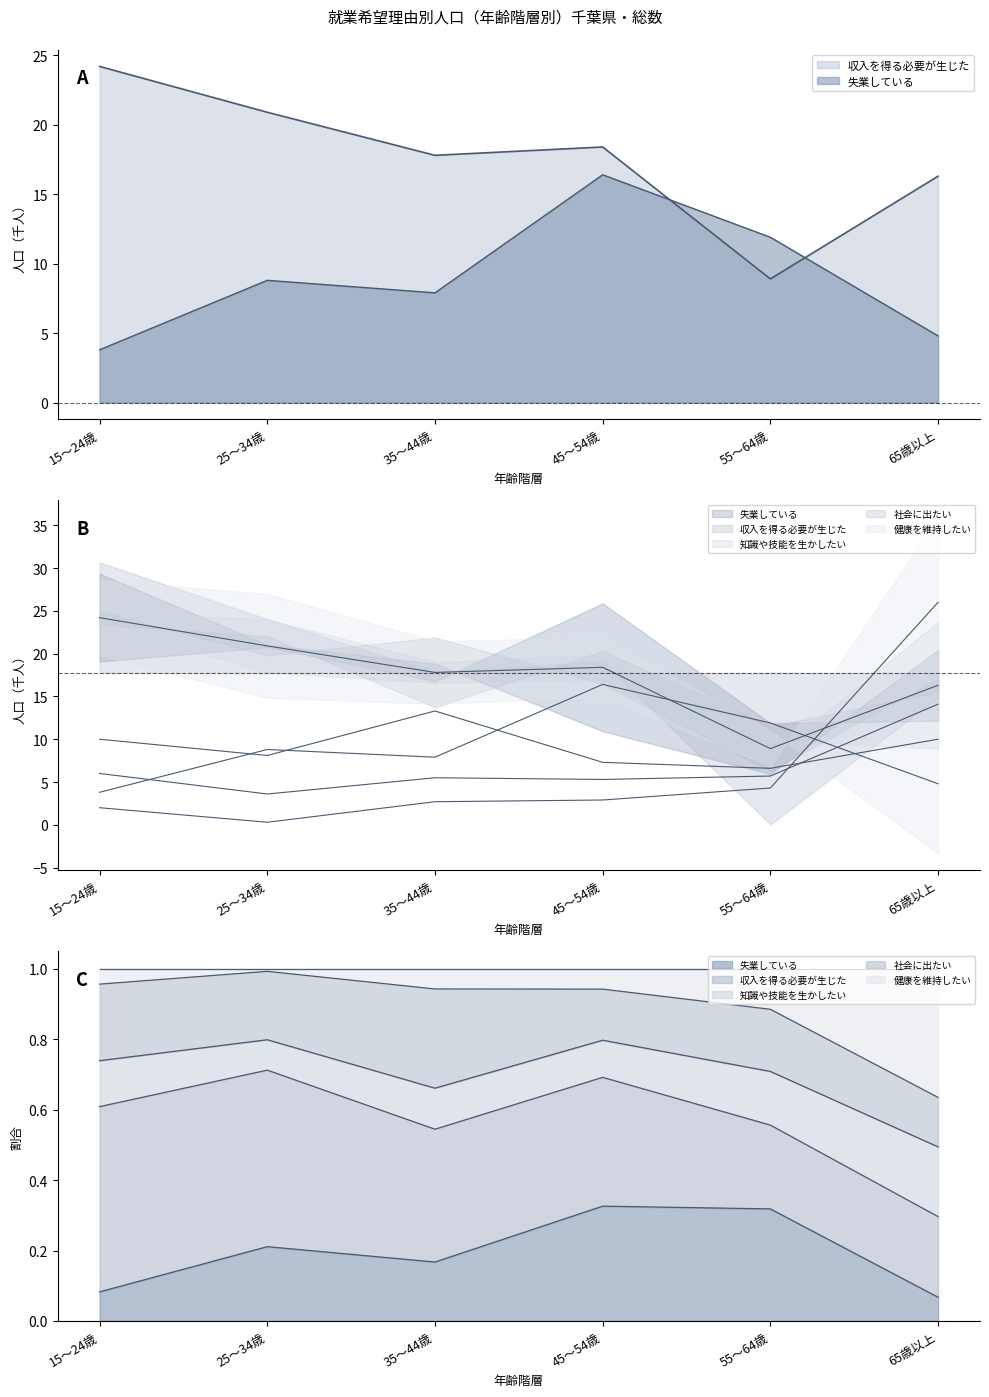

How many intersections are there between 収入を得る必要が生じた and 健康を維持したい?

1